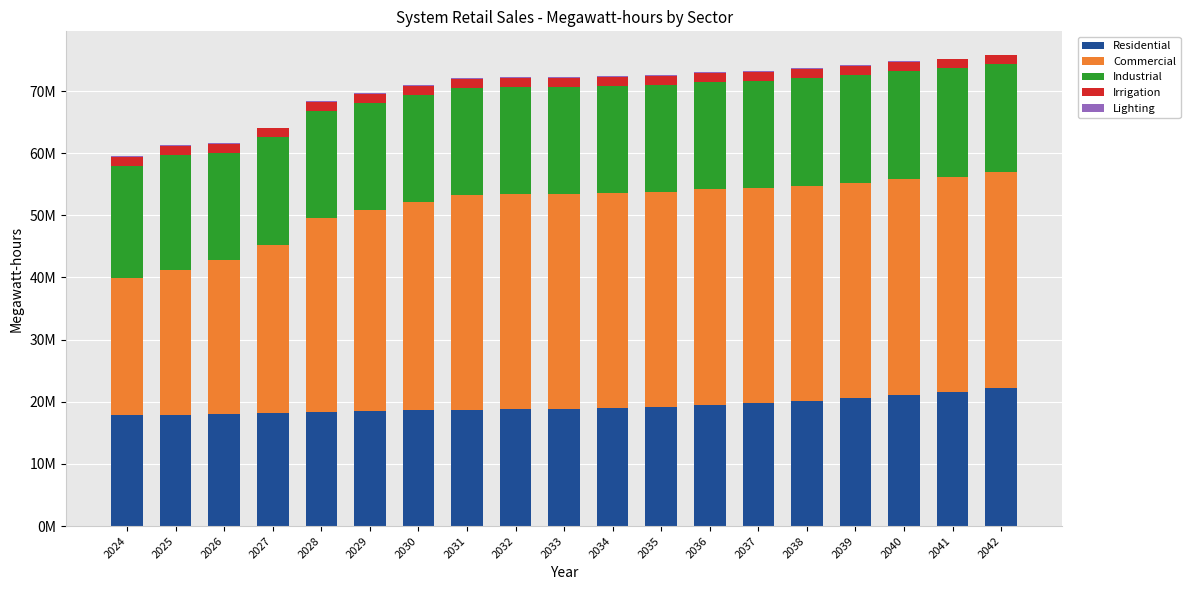

Which series has the largest total across all categories?

Commercial